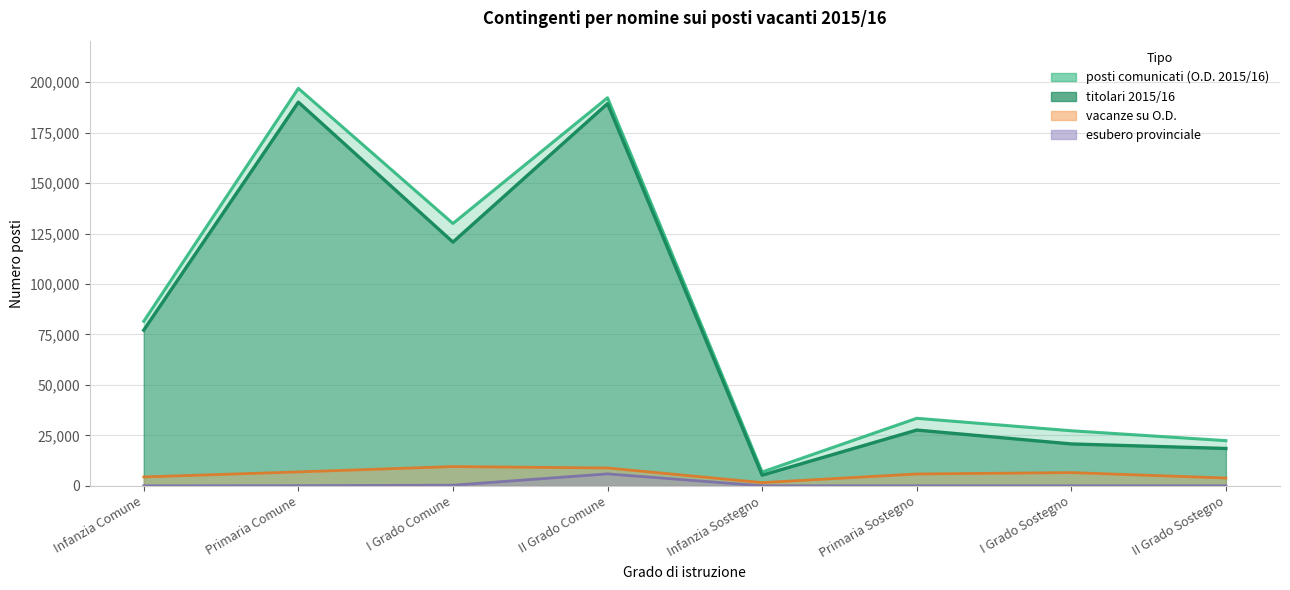

At which category does the chart reach its peak across all series?

Primaria Comune